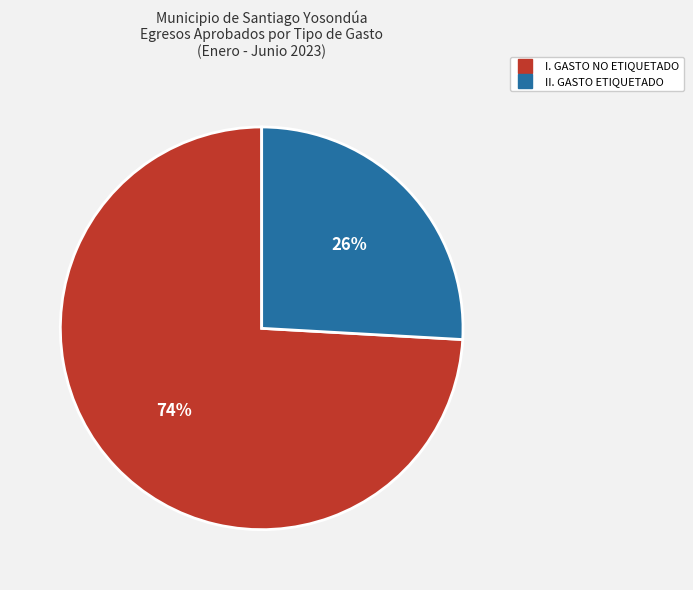

To the nearest percent, what is the difference between the largest and smallest slice percentages?

48%